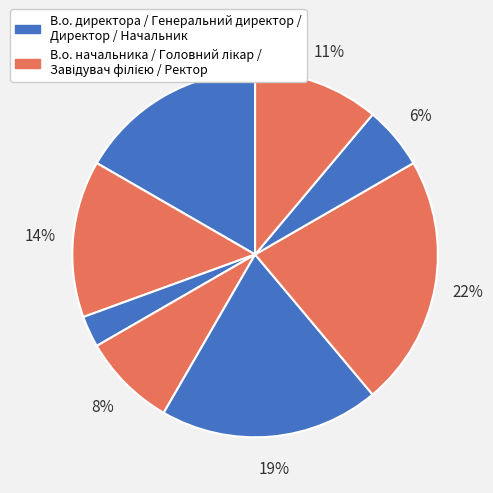

How many segments does this pie chart have?

8